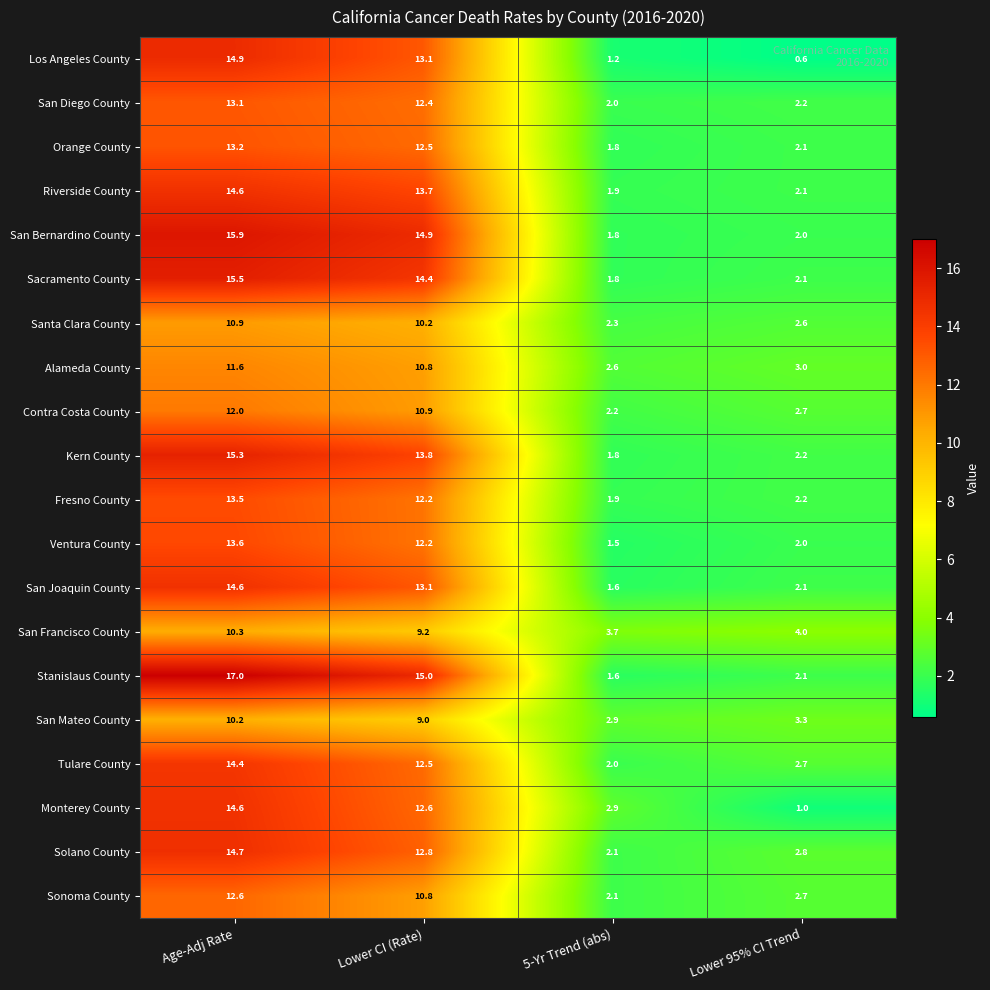

Where does the Riverside County series first go above 13?

Age-Adj Rate